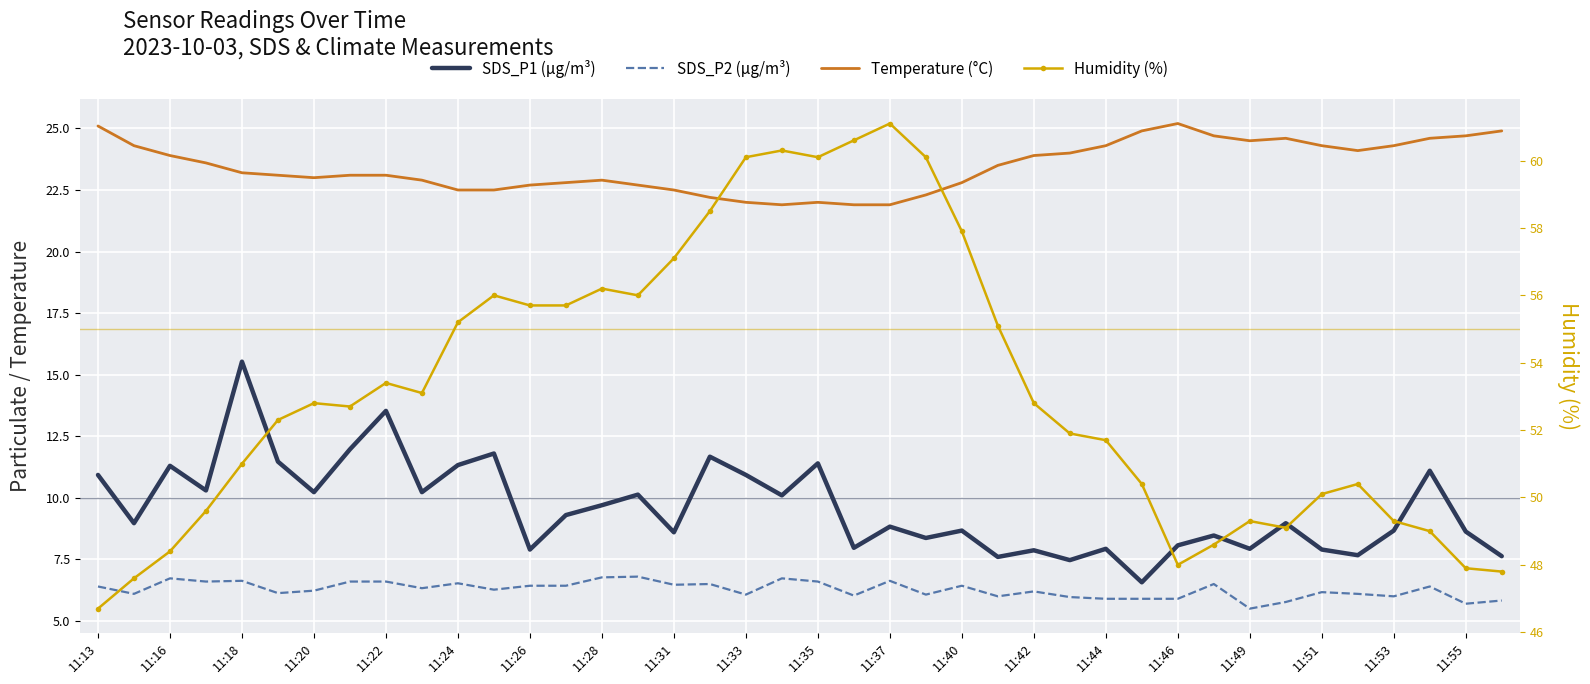

At which label does Temperature (°C) first exceed 23?

11:13